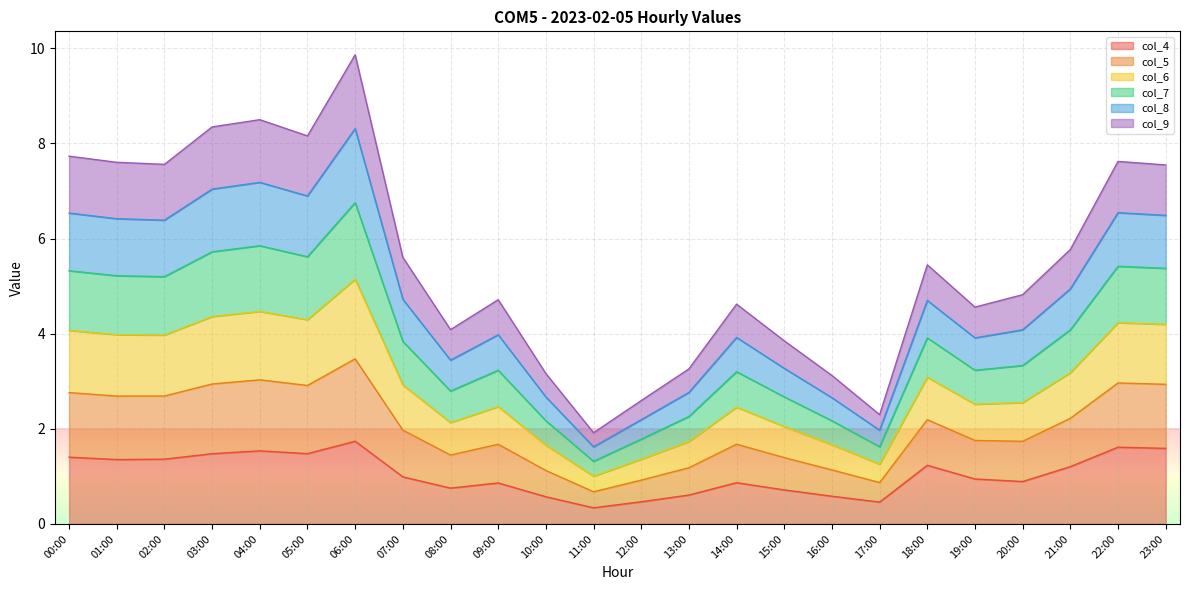

What is the highest value of the col_4 series?

1.7